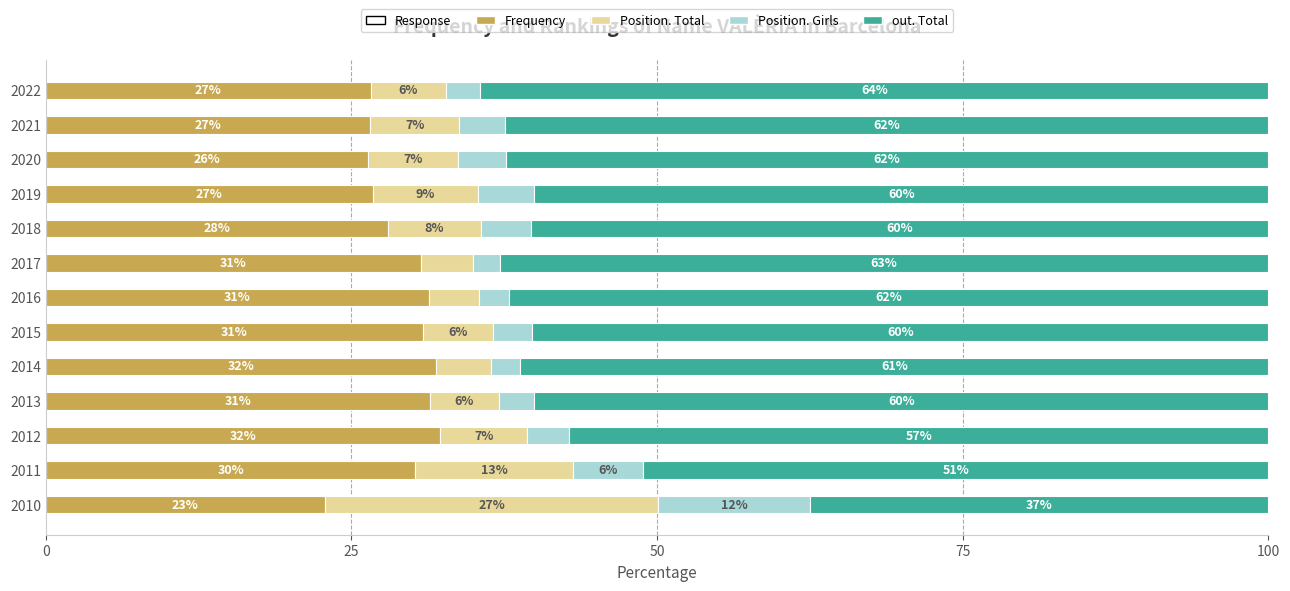

What position from the left is 9?

10